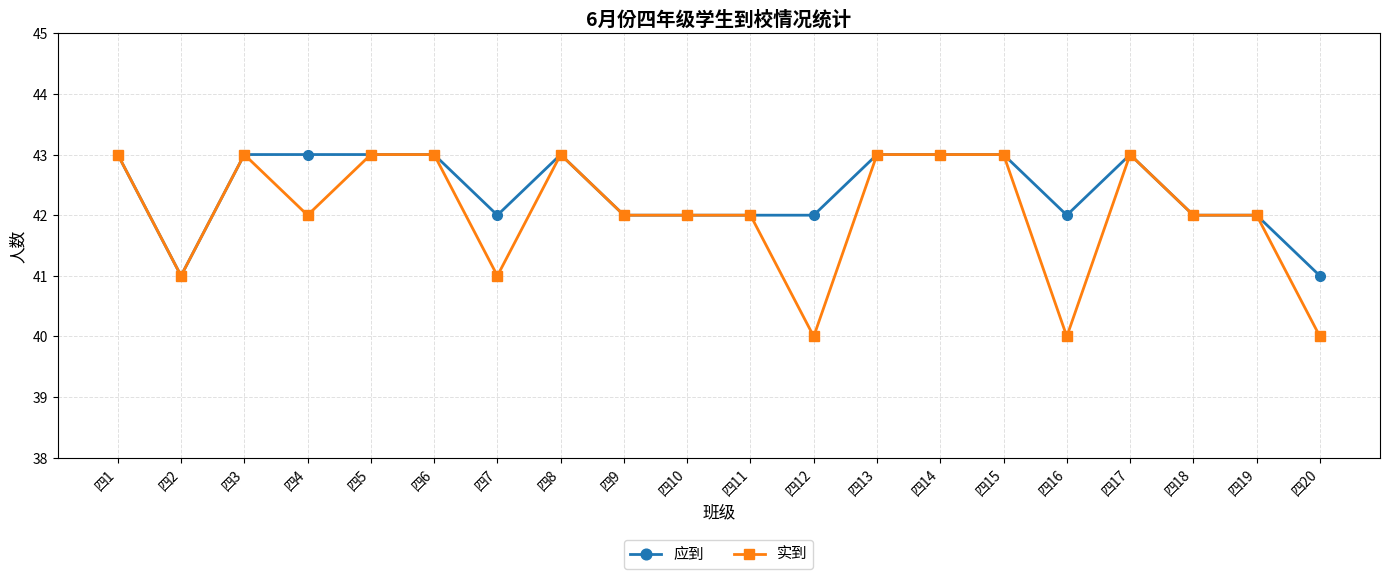

Reading left to right, transcribe all the data shown in this chart.

应到: 43	41	43	43	43	43	42	43	42	42	42	42	43	43	43	42	43	42	42	41
实到: 43	41	43	42	43	43	41	43	42	42	42	40	43	43	43	40	43	42	42	40